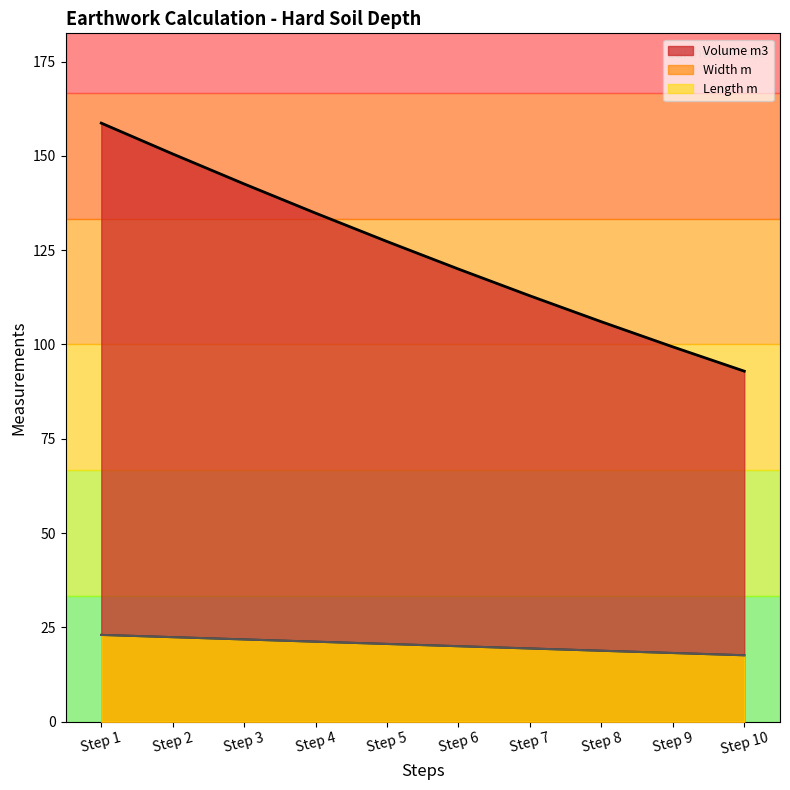

Where is Length m nearest to the value 20?

Step 6